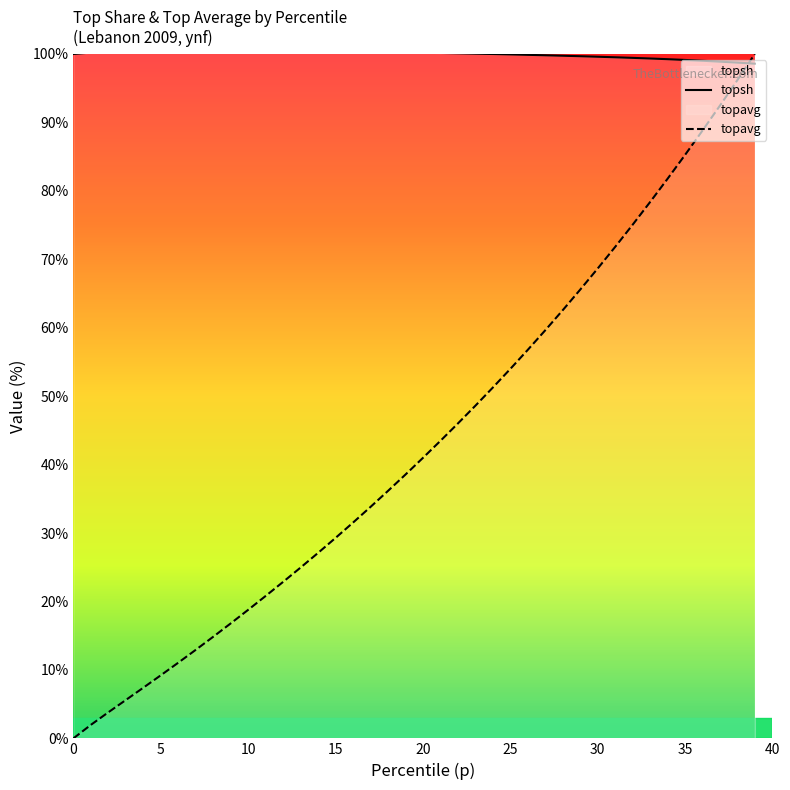

At 5, list the series in order from smallest to largest.

topavg, topsh